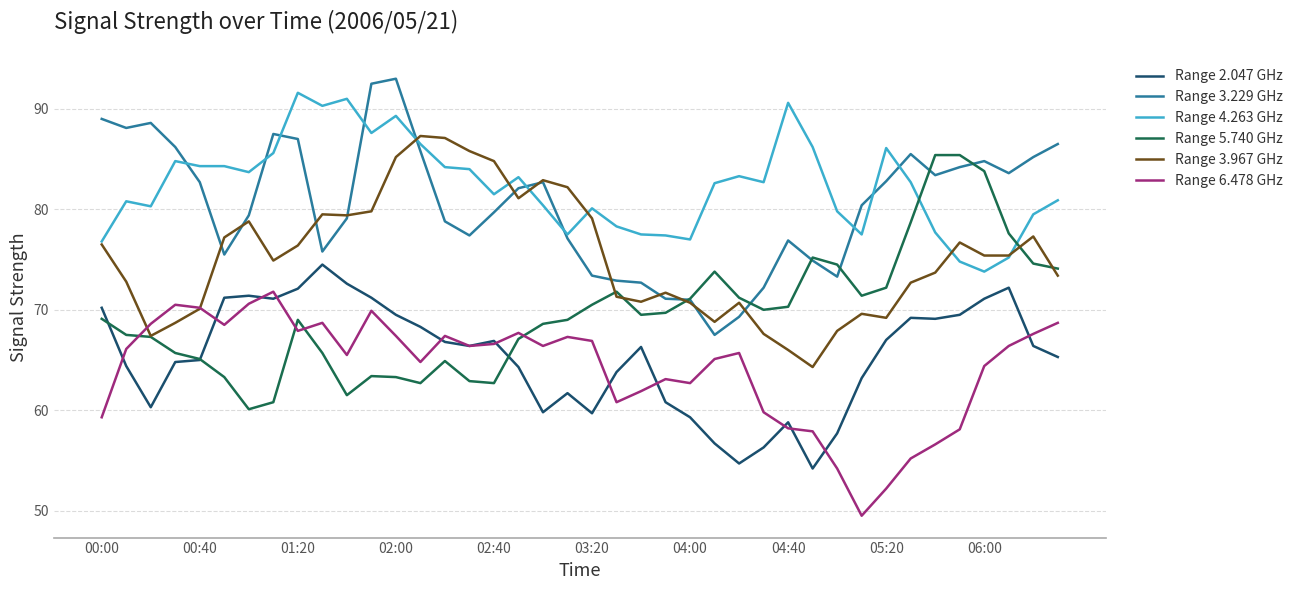

True or false: Range 2.047 GHz and Range 3.229 GHz intersect in this chart.

False